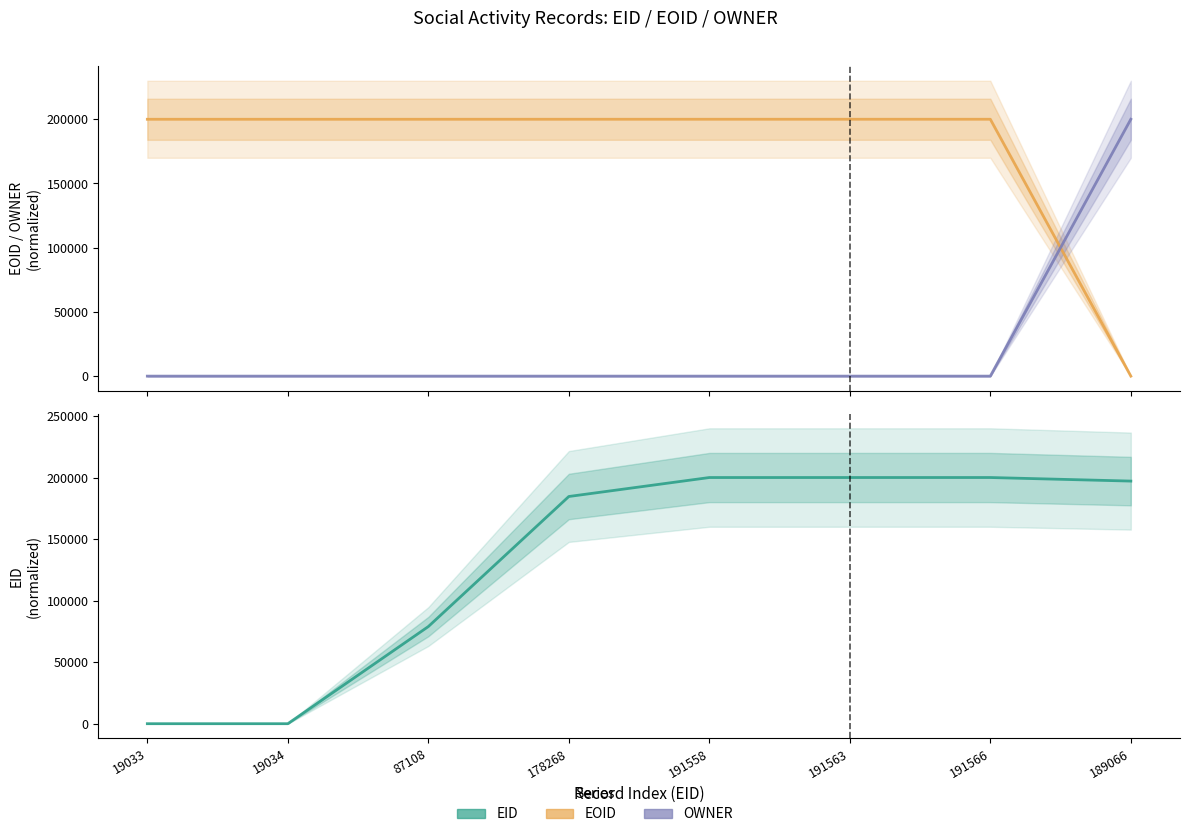

What is the difference between the highest and lowest values at 191558?

199993.9